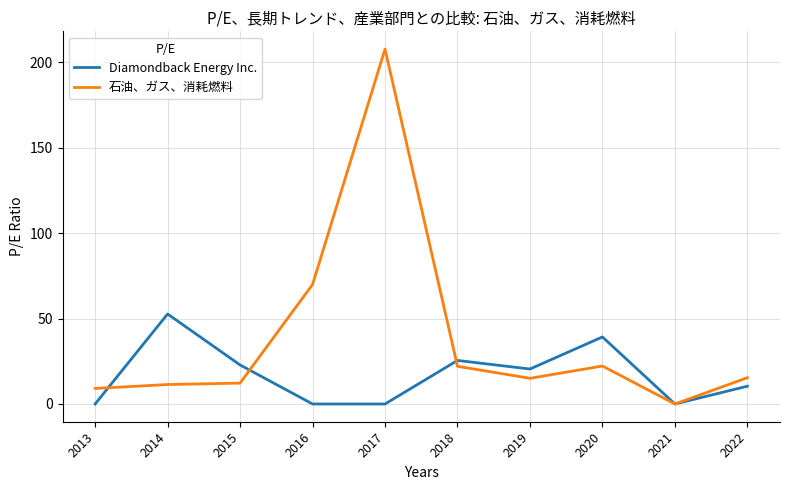

The value of 石油、ガス、消耗燃料 at 2016 is 70.0. True or false?

True